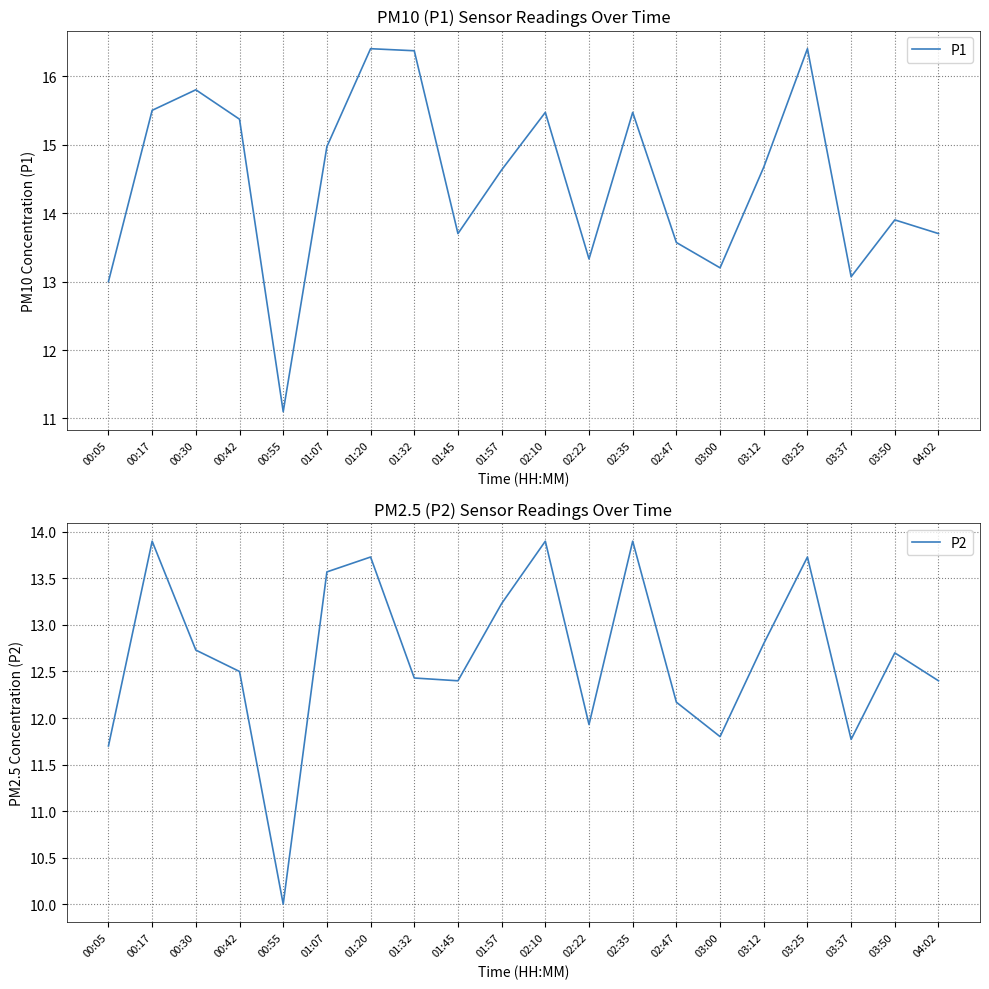

At which category is the sum across all series the highest?

01:20